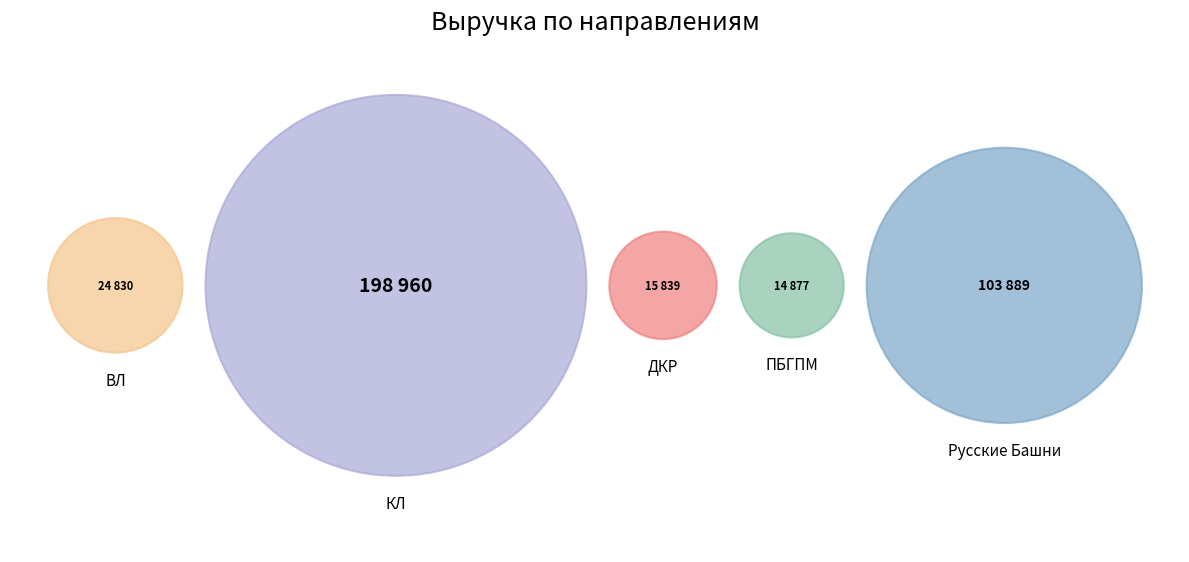

True or false: Выручка (Русские Башни) accounts for 29% of the total.

True